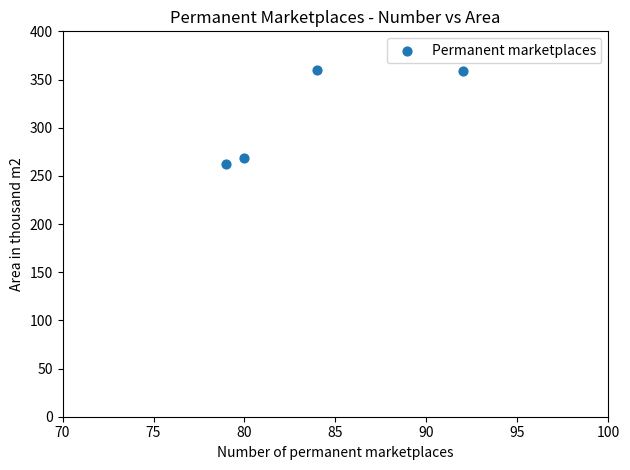

What Y value in the scatter plot is closest to 311?

268.9